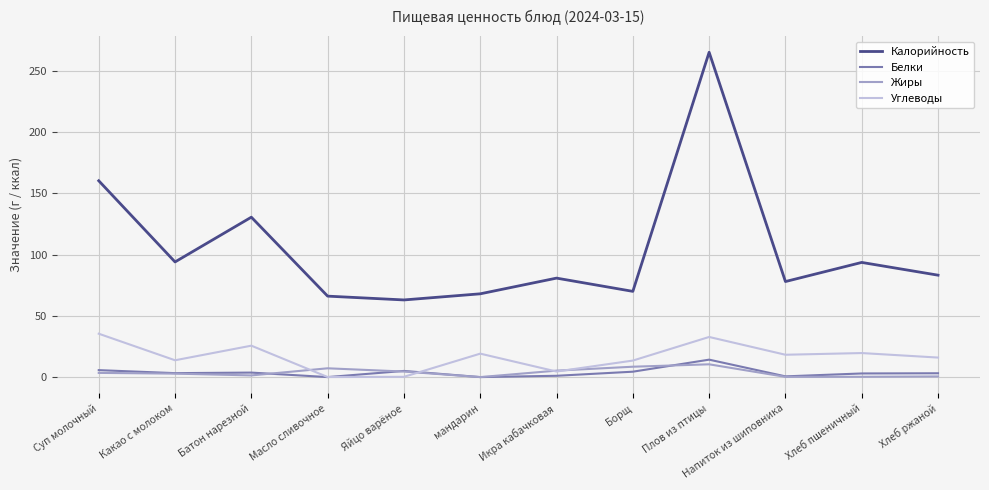

Which series has the largest total across all categories?

Калорийность